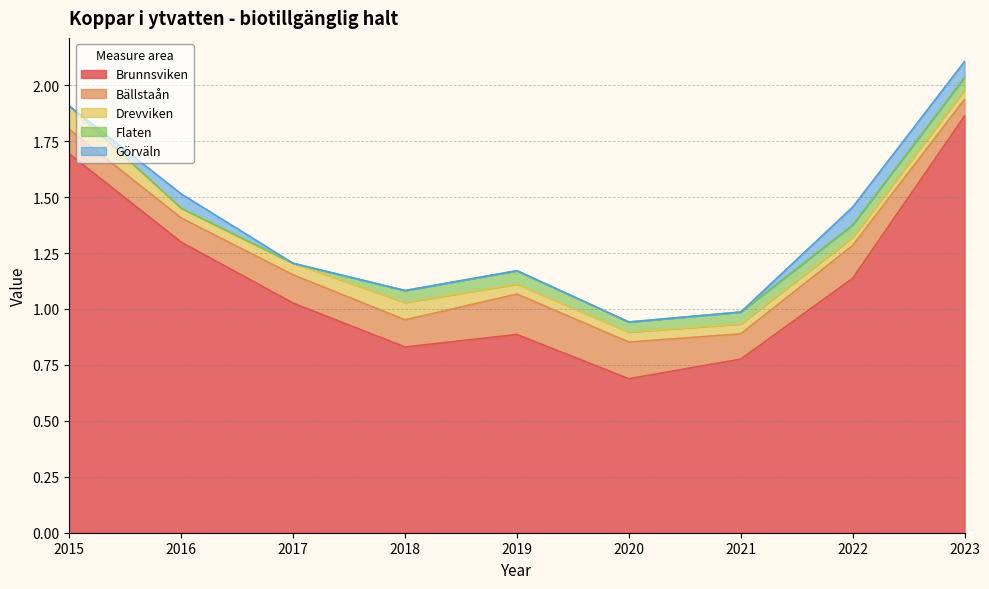

True or false: Bällstaån and Brunnsviken intersect in this chart.

False